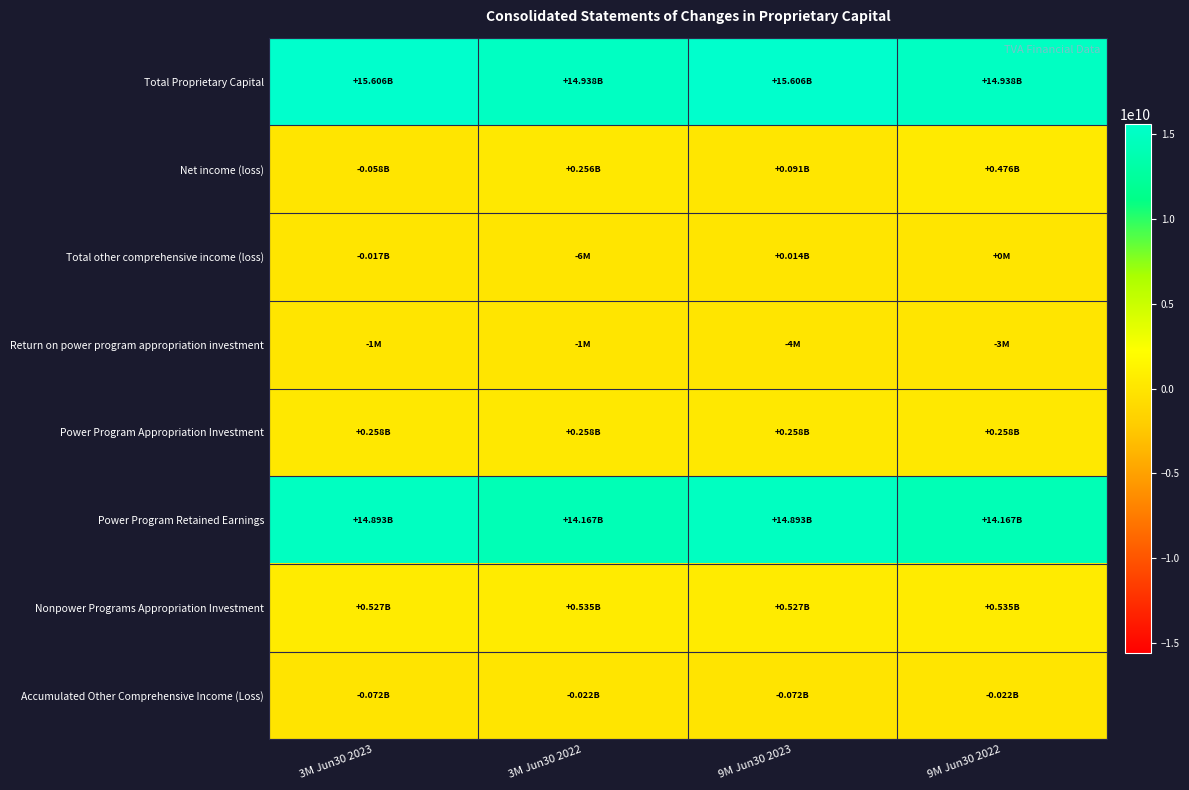

What is the minimum value shown in the chart?

-72000000